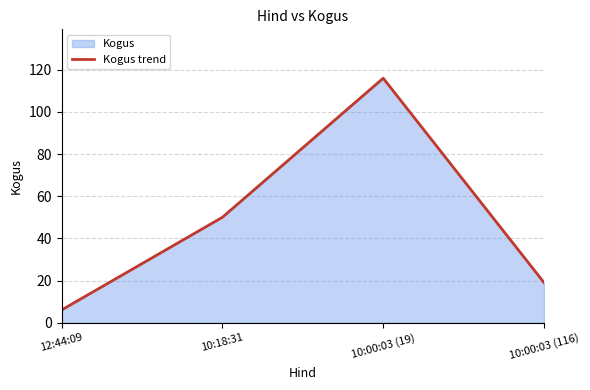

What is the value of the 3rd point from the left?

116